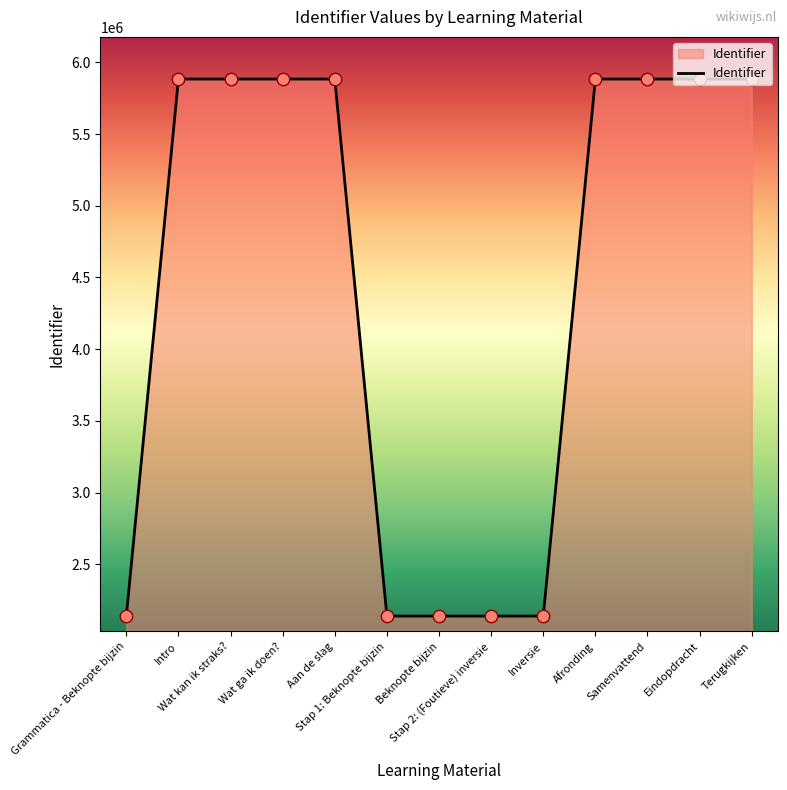

Which has a higher value, Afronding or Beknopte bijzin?

Afronding